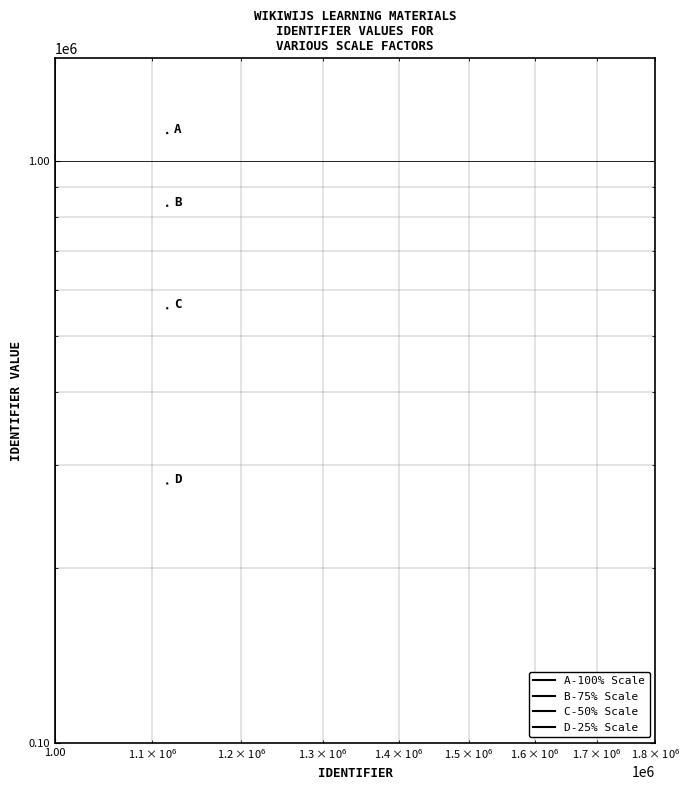

What is the greatest value displayed?

1116211.0